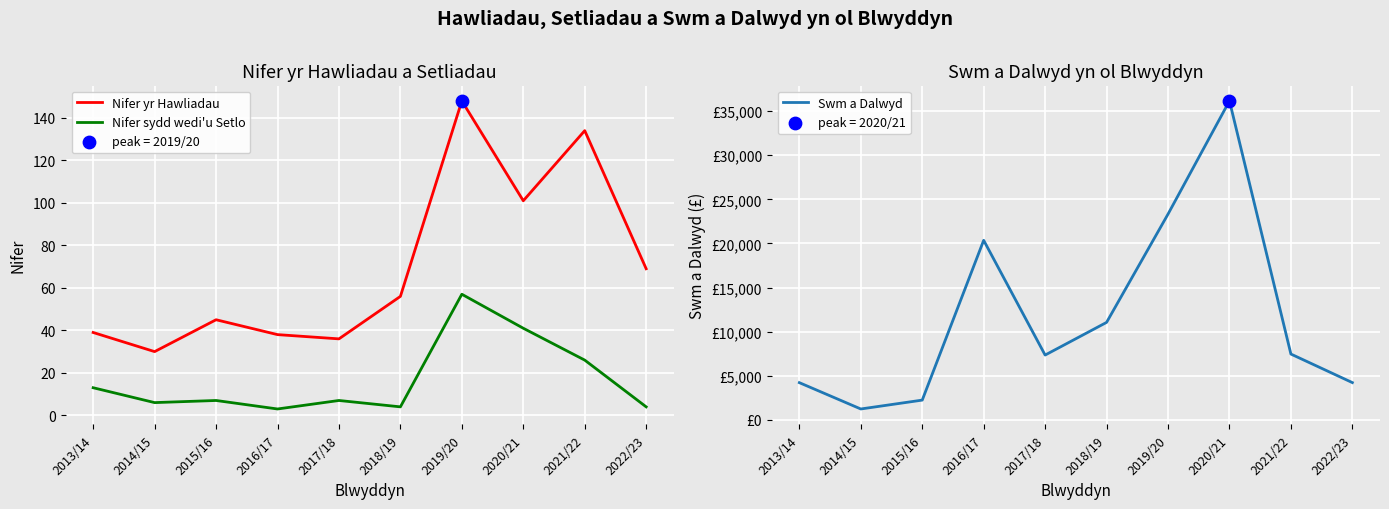

Which series has the largest total across all categories?

Swm a Dalwyd